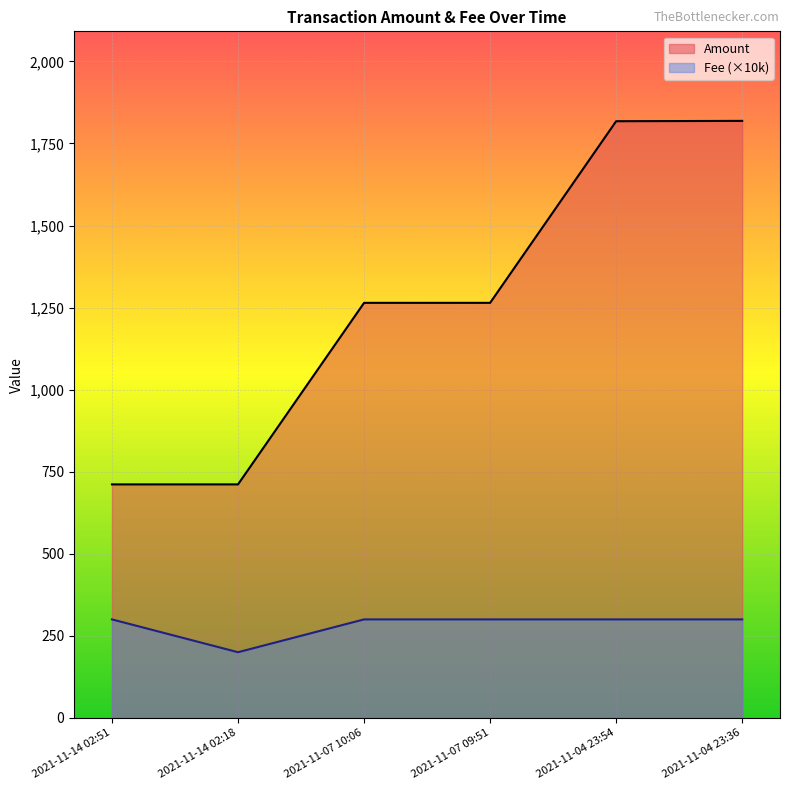

What is the difference between the highest and lowest values at 2021-11-07 09:51?

964.4